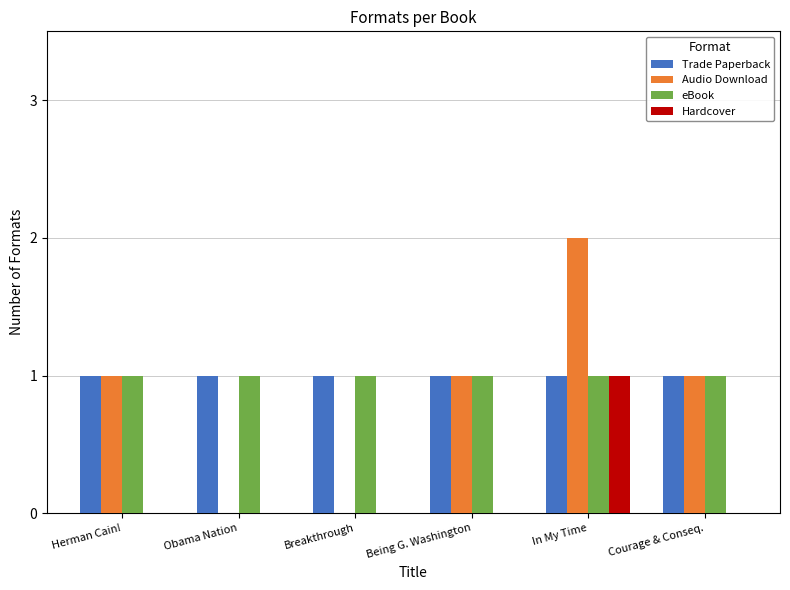

At which category is the sum across all series the highest?

In My Time